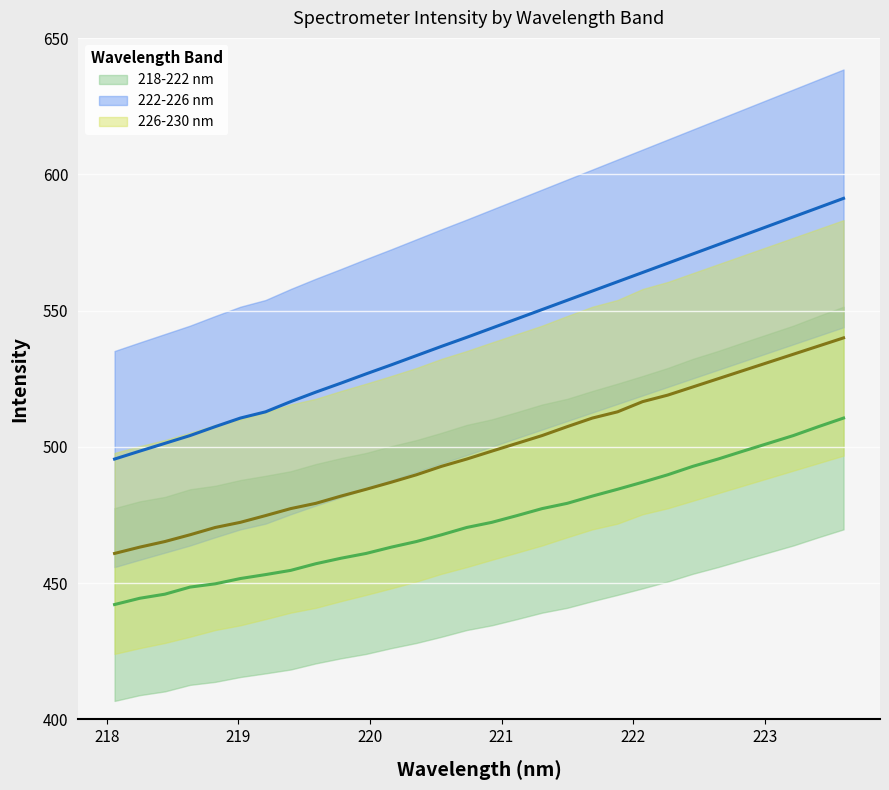

Reading left to right, transcribe all the data shown in this chart.

218-222 nm: 442.2	444.5	446.0	448.6	449.8	451.7	453.1	454.7	457.1	459.1	460.9	463.2	465.3	467.8	470.4	472.3	474.8	477.4	479.3	482.0	484.4	487.0	489.8	492.9	495.5	498.4	501.3	504.2	507.4	510.6
222-226 nm: 495.5	498.4	501.3	504.2	507.4	510.6	512.9	516.6	520.1	523.4	526.8	530.1	533.5	536.9	540.2	543.6	547.0	550.4	553.8	557.2	560.6	564.0	567.4	570.8	574.2	577.6	581.0	584.4	587.8	591.2
226-230 nm: 460.9	463.2	465.3	467.8	470.4	472.3	474.8	477.4	479.3	482.0	484.4	487.0	489.8	492.9	495.5	498.4	501.3	504.2	507.4	510.6	512.9	516.6	519.0	522.0	525.0	528.0	531.0	534.0	537.0	540.0